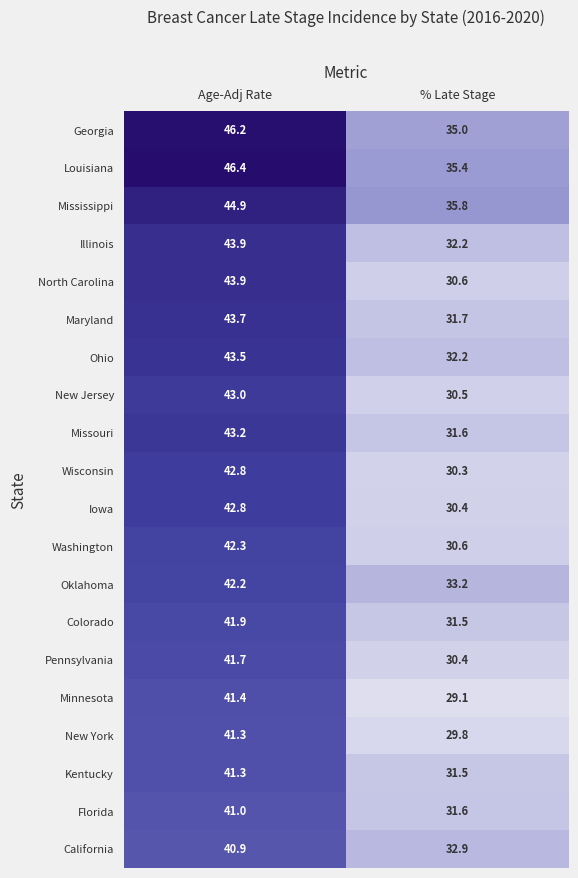

Rank the categories by Georgia value from lowest to highest.

% Late Stage, Age-Adj Rate